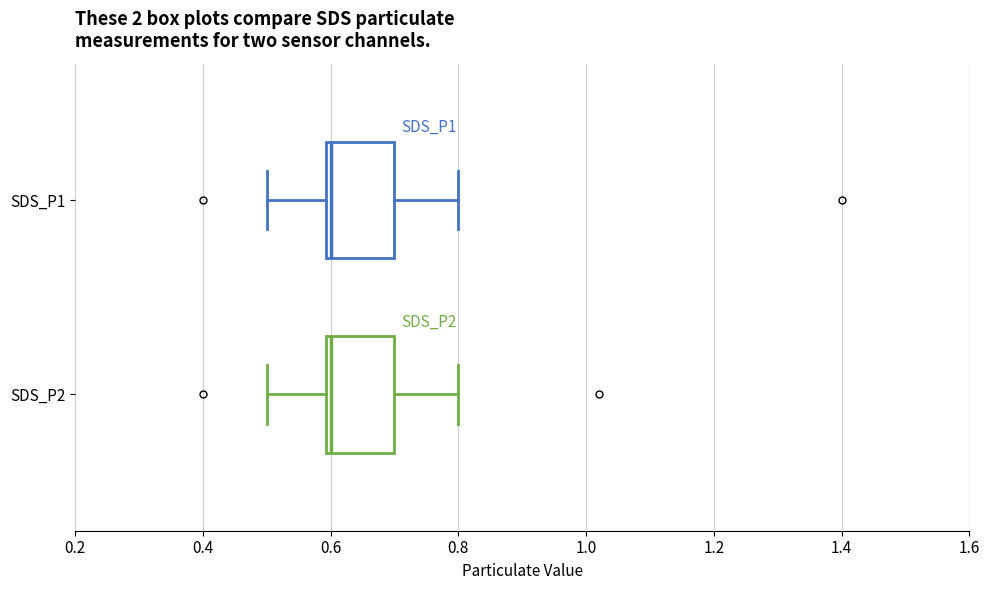

Where does the left whisker of the box for SDS_P1 end on the x-axis? The values are not printed on the chart, so give them approximately, as read against the axis.

0.5